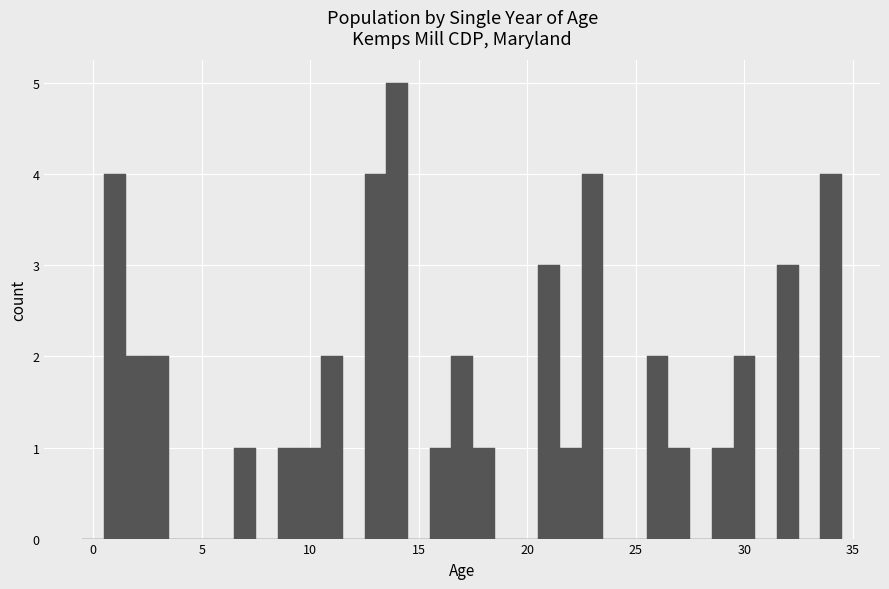

Read against the x-axis, roughly where is the centre of the tallest bar?

14.0